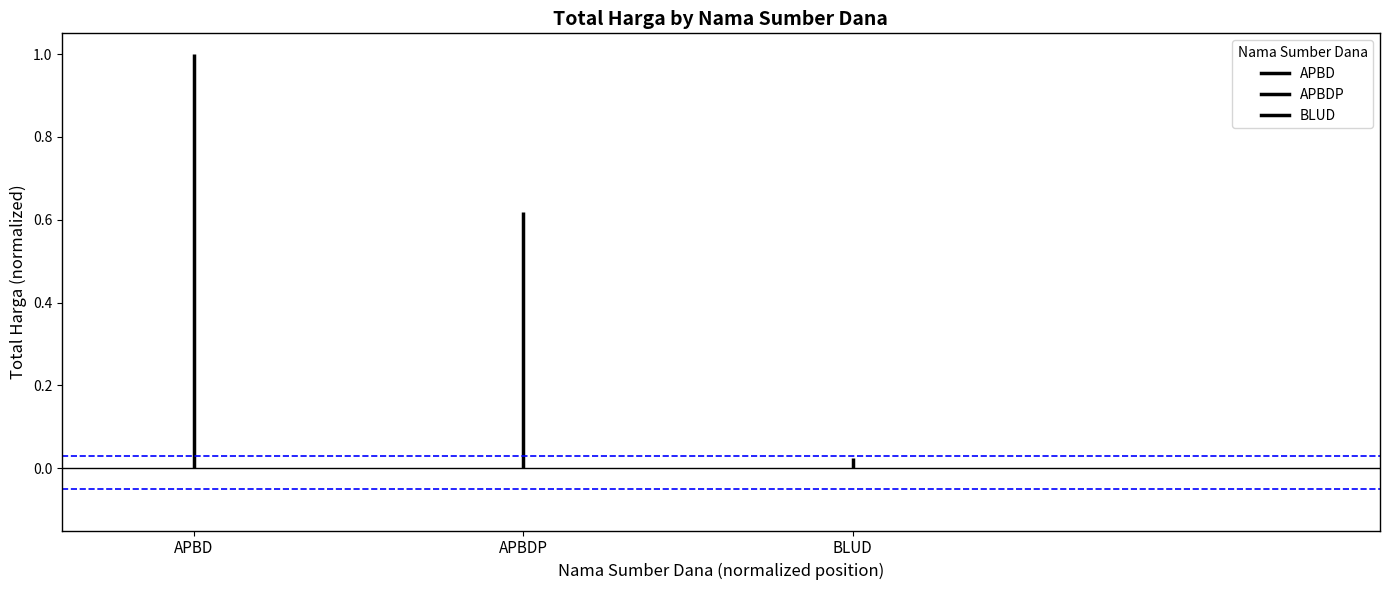

What is the difference between the APBDP values at APBDP and APBD?

0.6